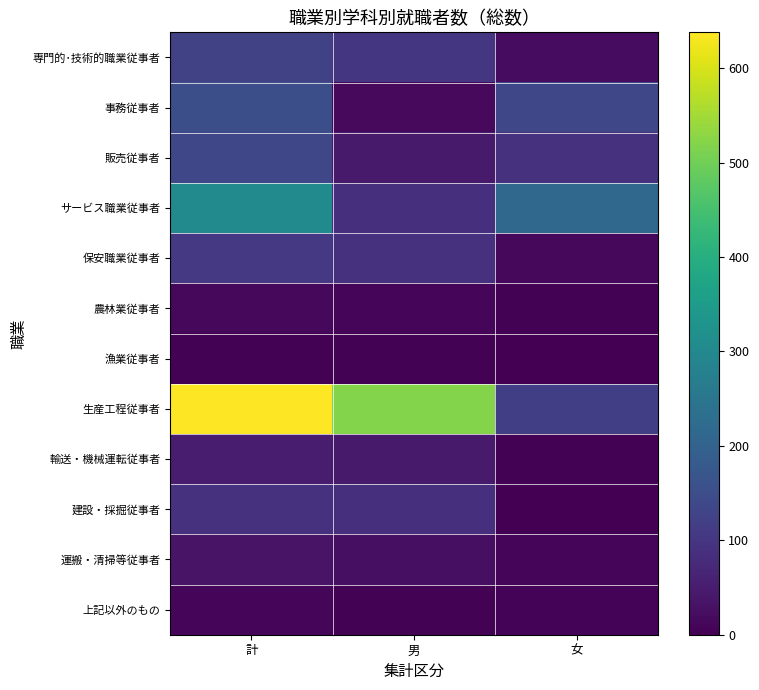

At how many categories does at least one series exceed 401?

2